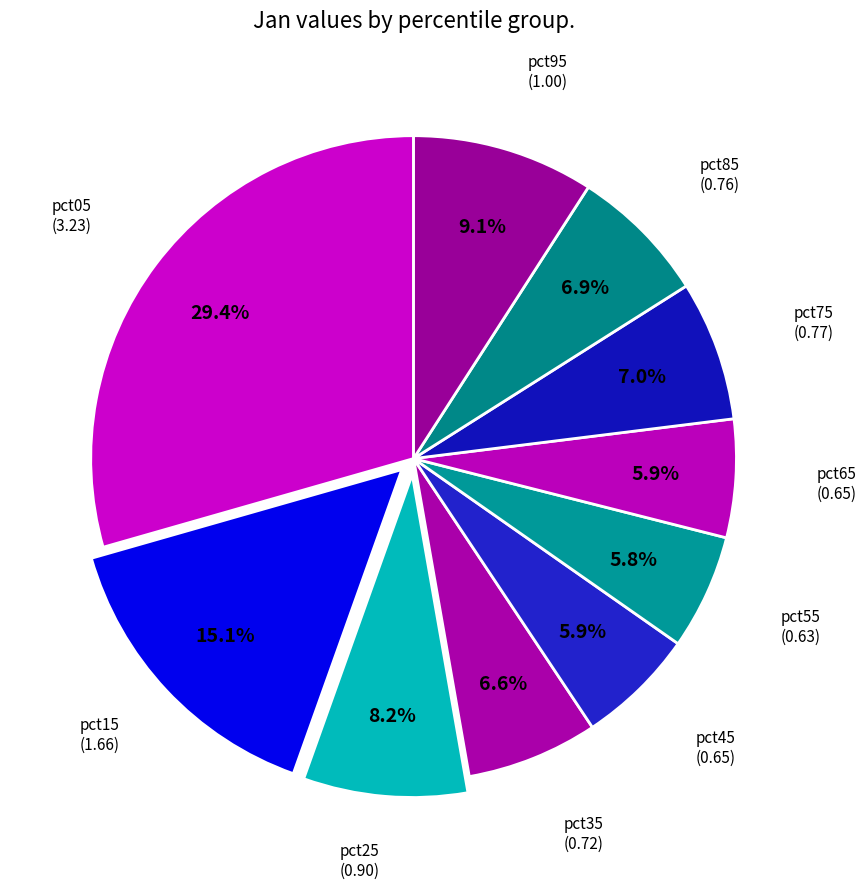

Count the number of slices in the pie.

10